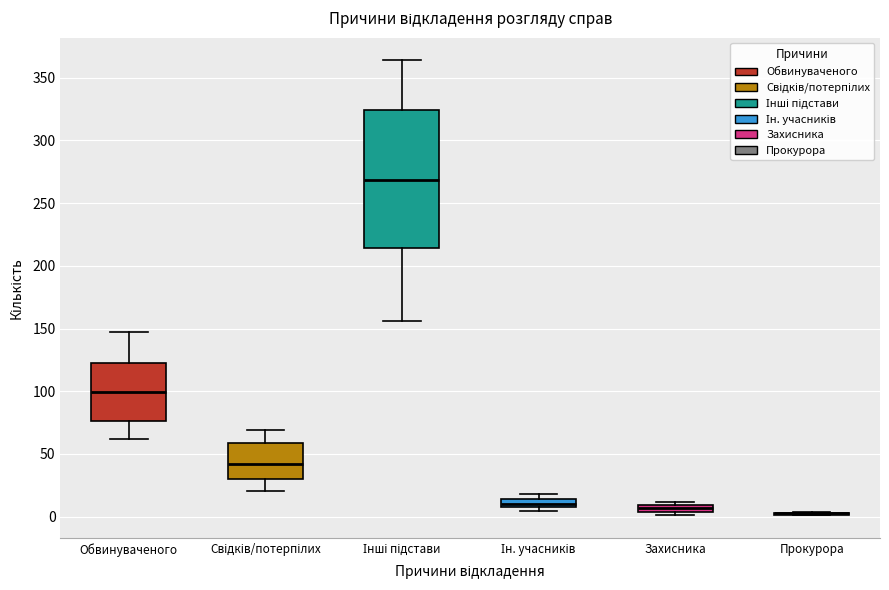

Which box is the tallest, from its lower edge to its upper edge?

Інші підстави